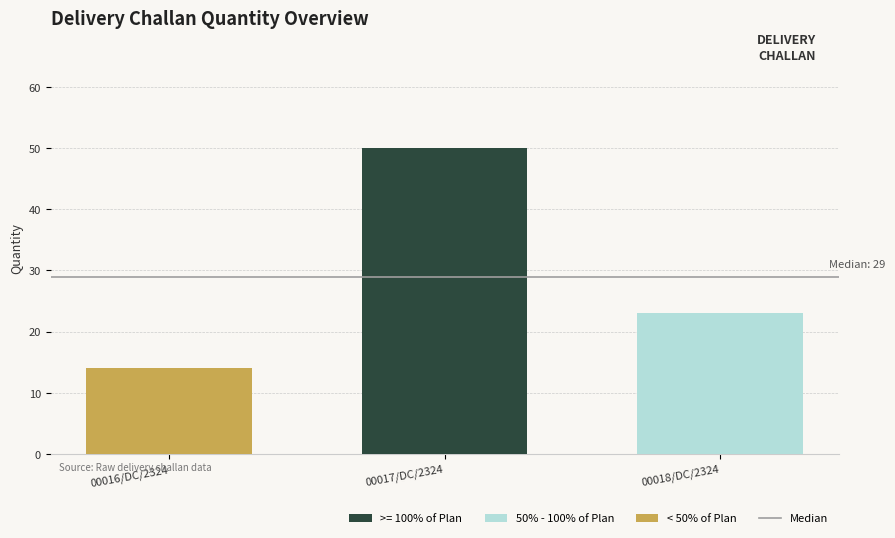

What position from the right is 00018/DC/2324?

1